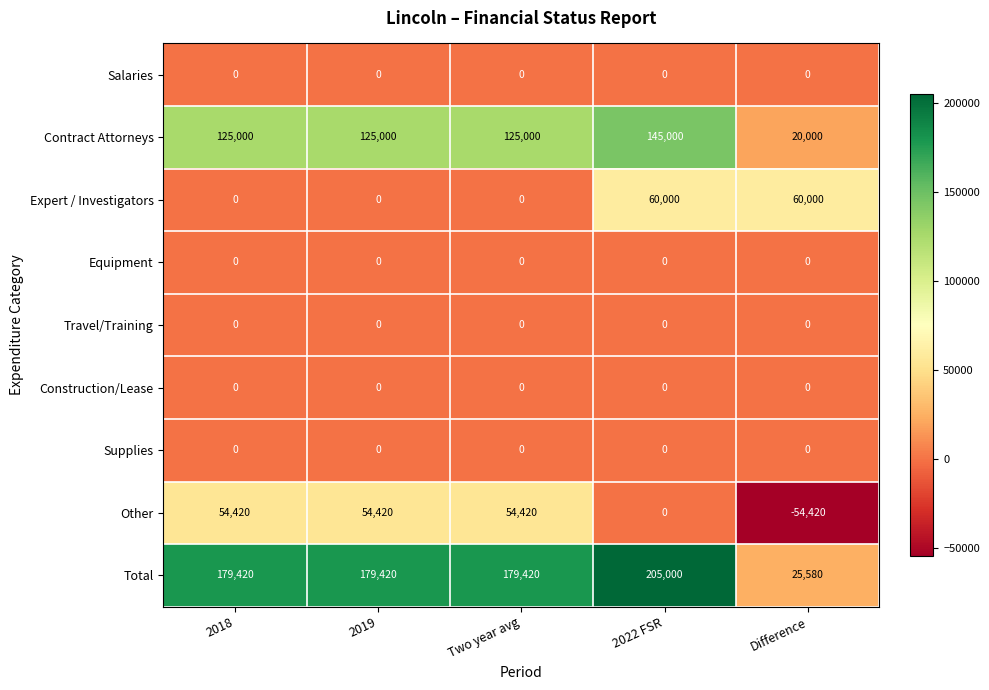

What is the total value across all series at Difference?

51160